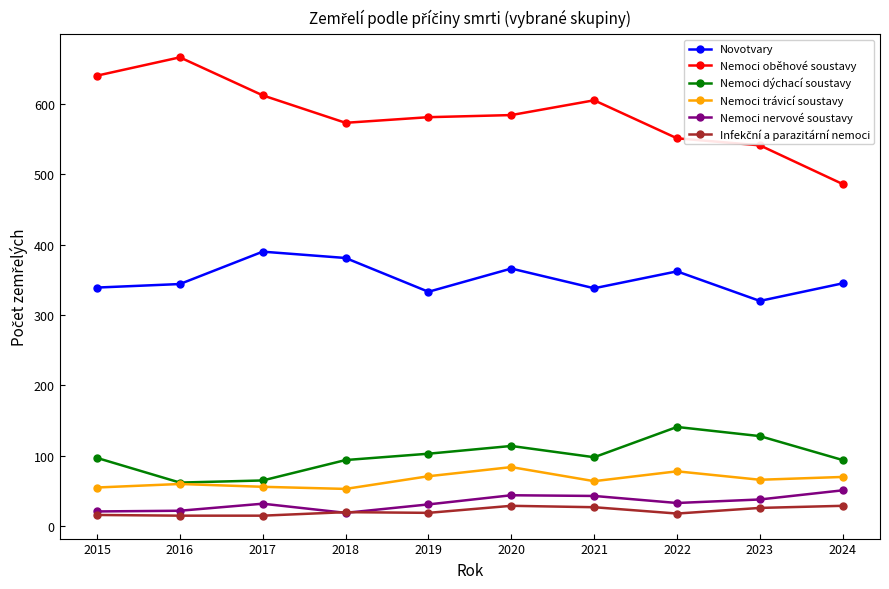

True or false: Nemoci oběhové soustavy and Nemoci nervové soustavy intersect in this chart.

False